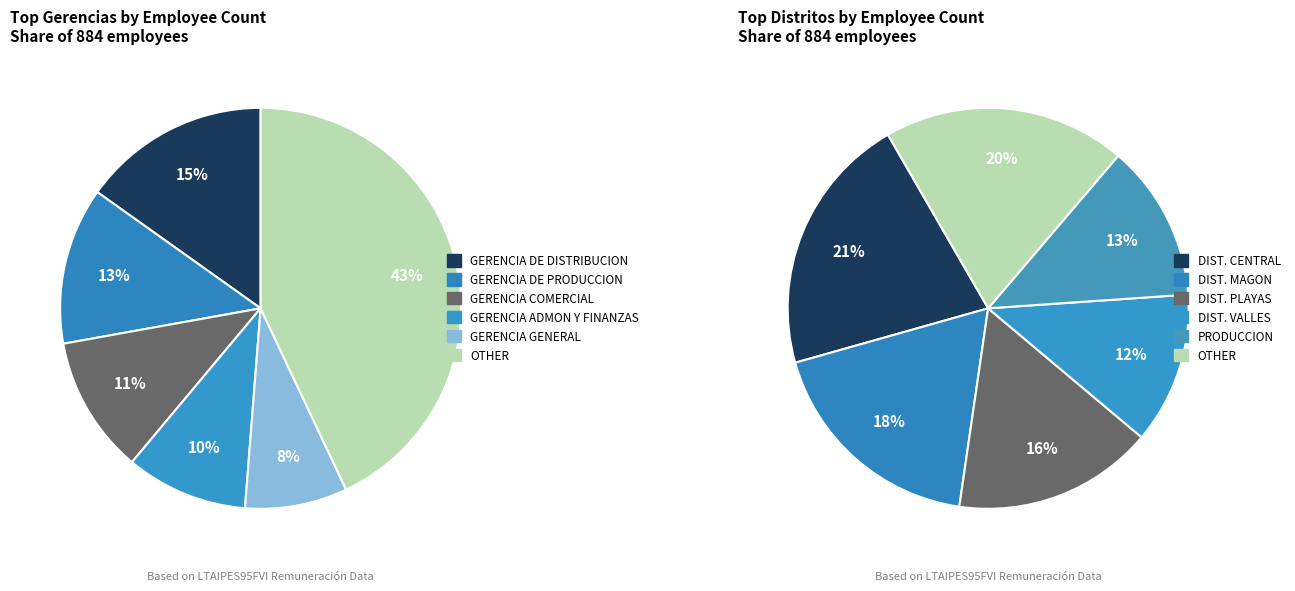

What is the ratio of the value at OTHER to the value at GERENCIA ADMON Y FINANZAS?

4.4